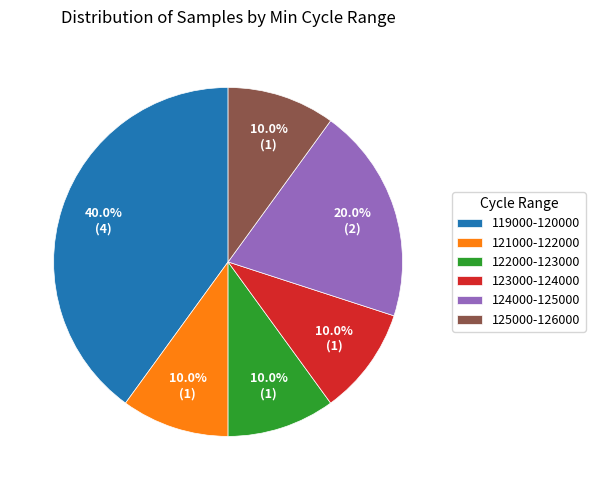

What is the ratio of the value at 122000-123000 to the value at 121000-122000?

1.0